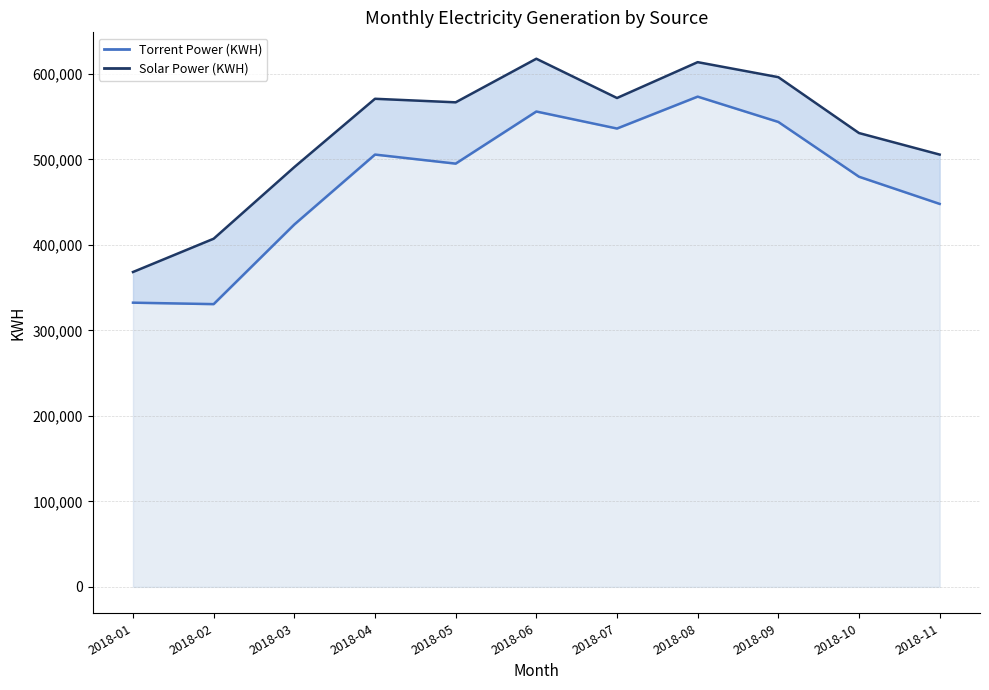

True or false: there are more than 1 points higher than both neighbors.

True